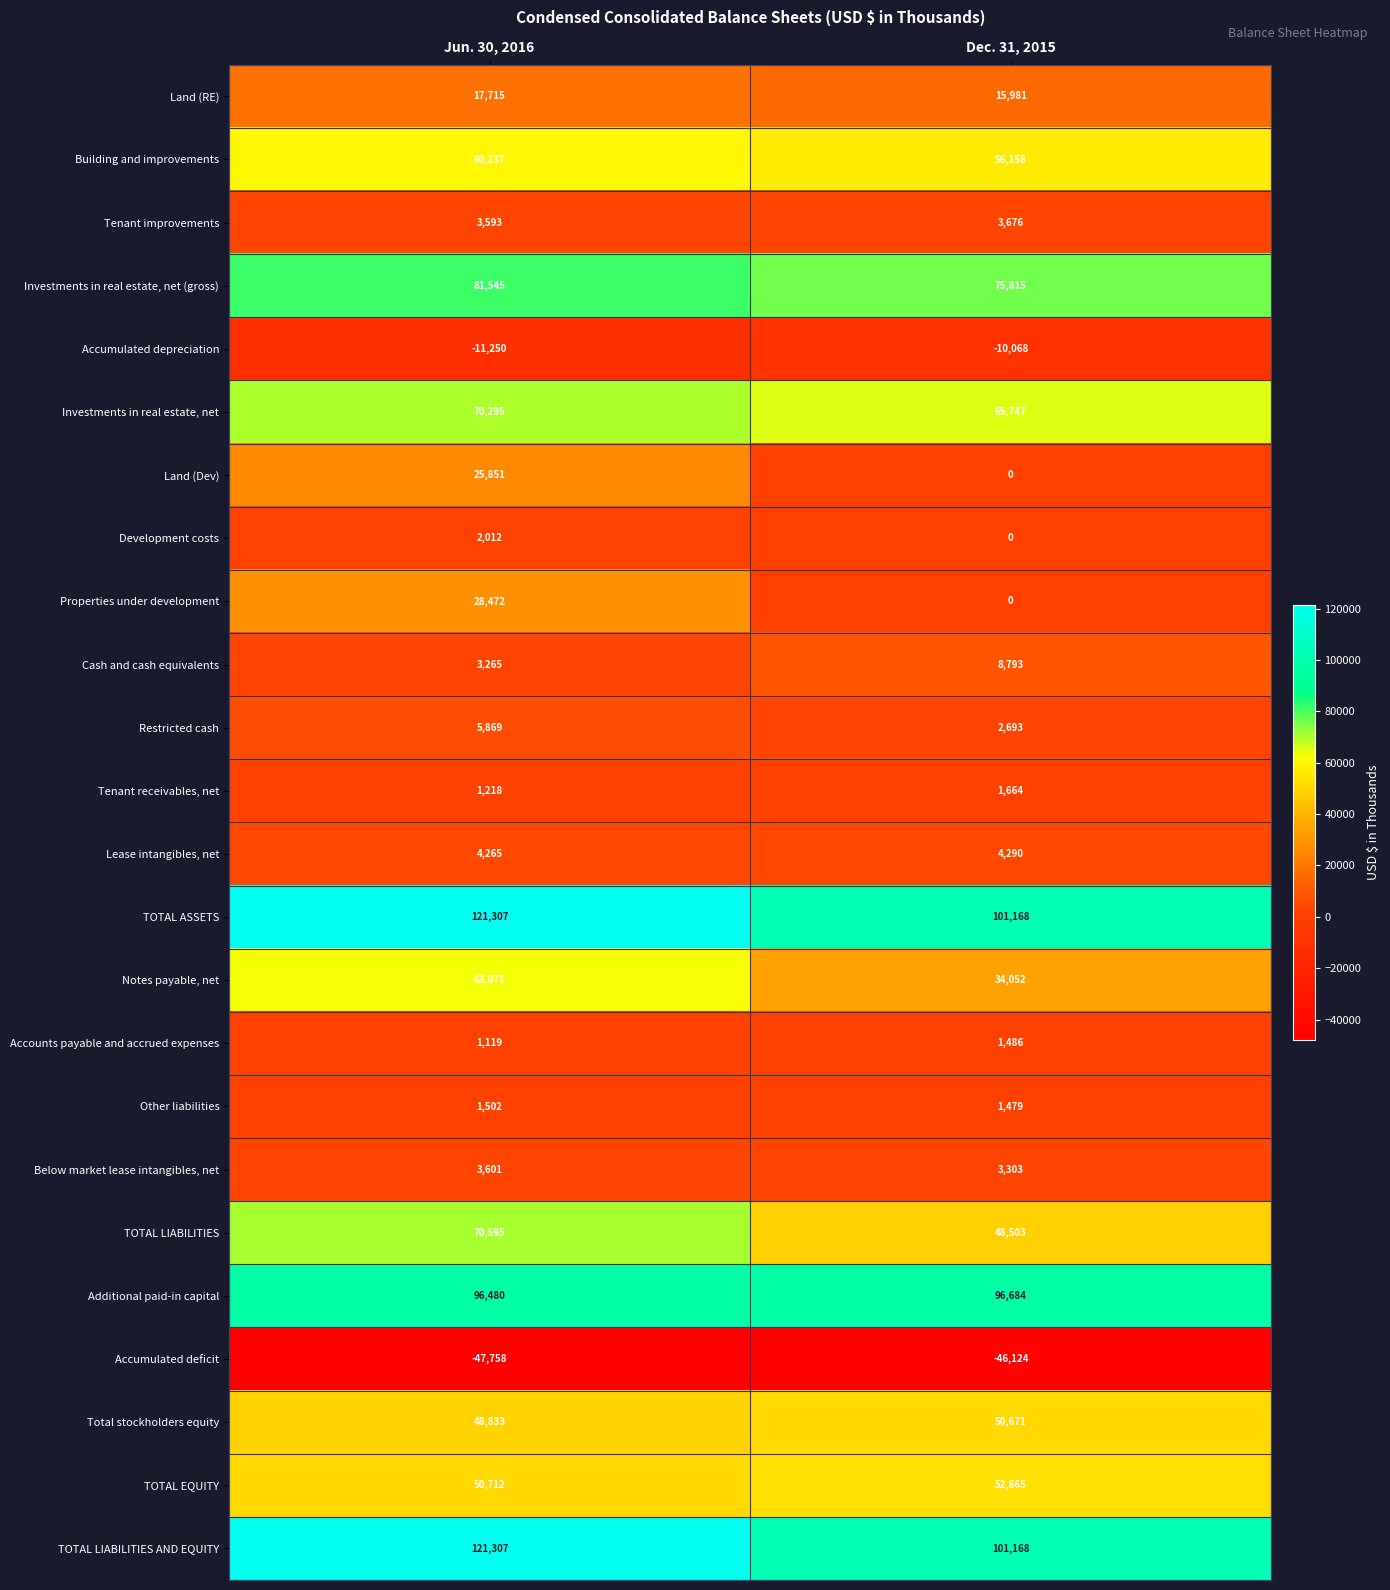

What is the lowest value of the Land (RE) series?

15981